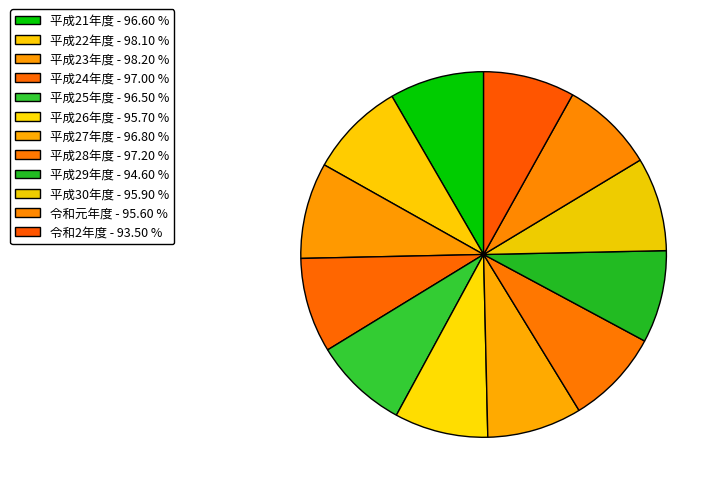

The 平成27年度 slice represents 17% of the pie. True or false?

False